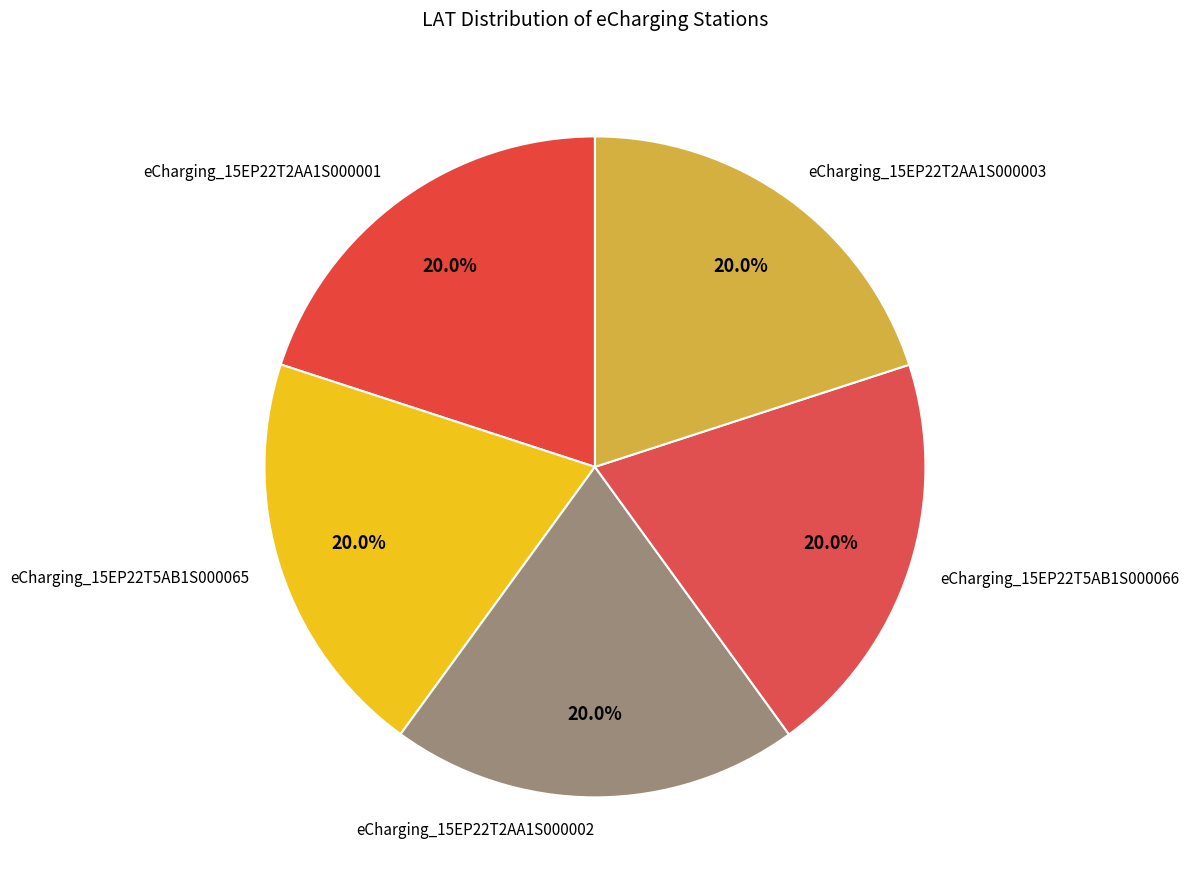

Does any single category account for the majority?

No